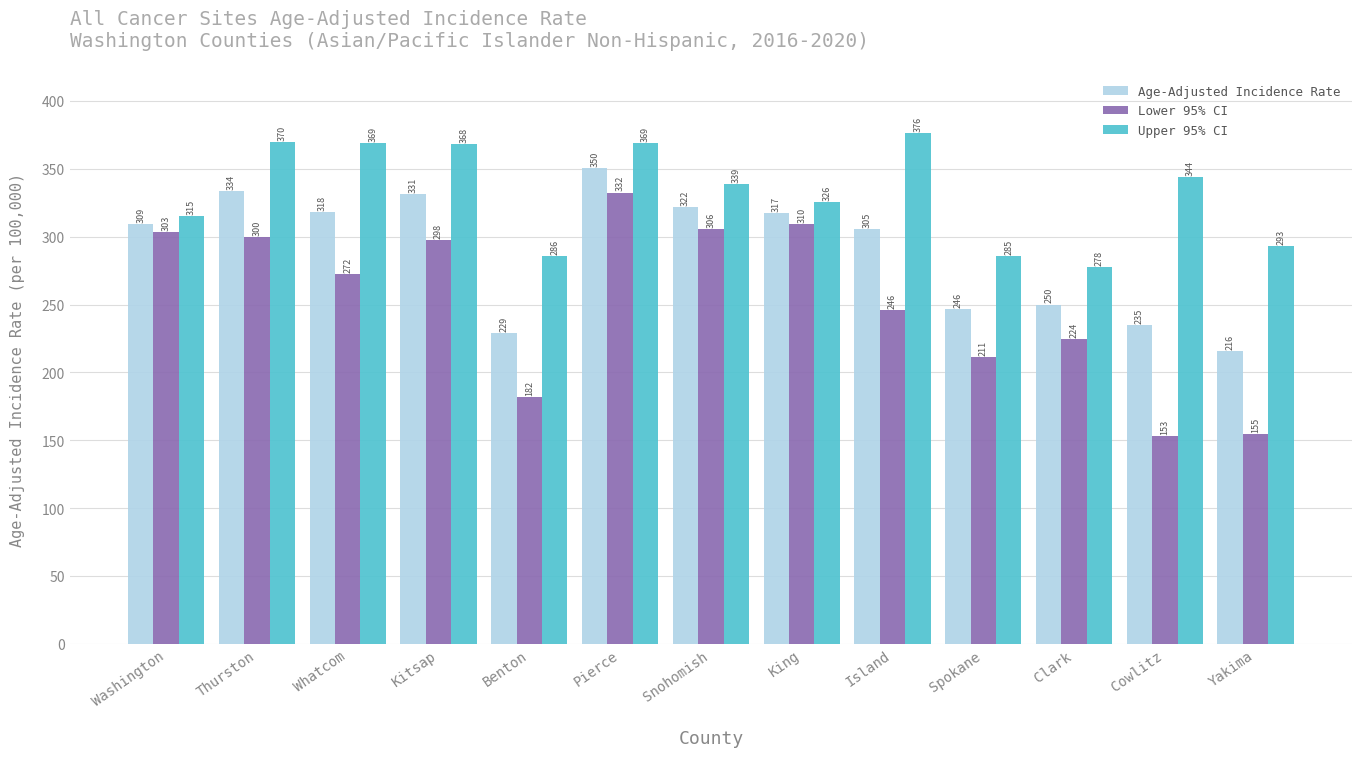

At Pierce, list the series in order from smallest to largest.

Lower 95% CI, Age-Adjusted Incidence Rate, Upper 95% CI